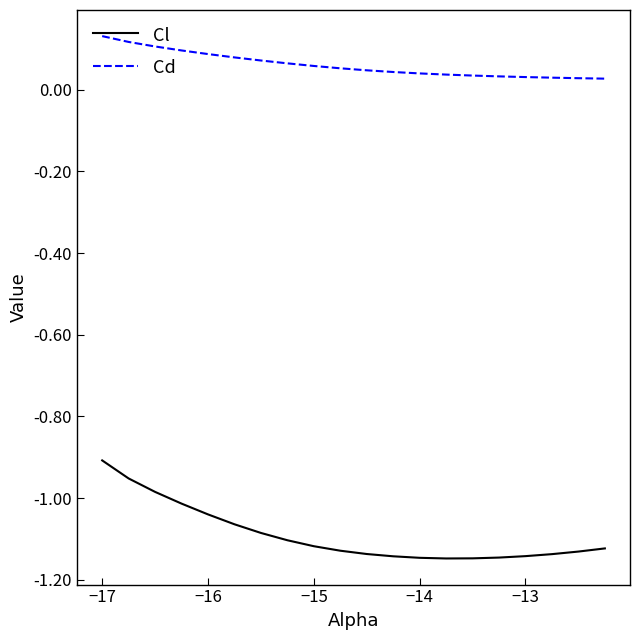

How many lines are shown in the chart?

2